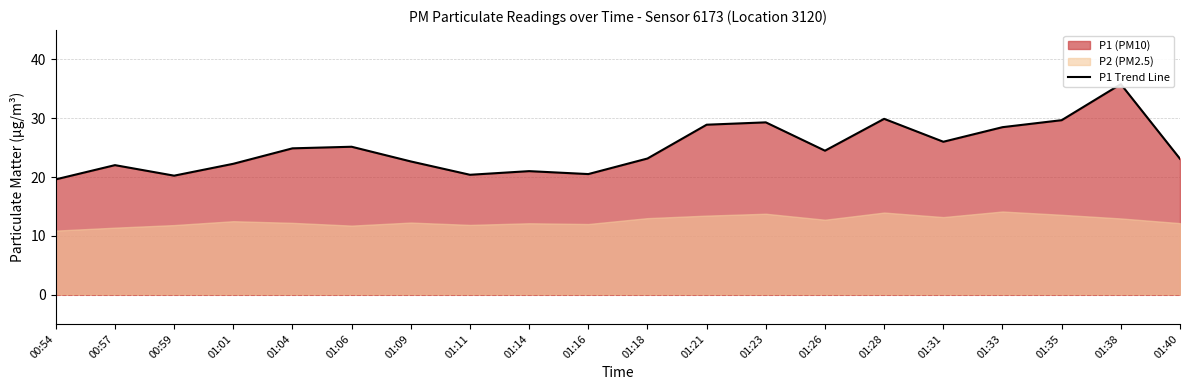

Reading right to left, what are all the values shown in this chart?

23.1	35.8	29.7	28.5	26.0	29.9	24.5	29.3	28.9	23.1	20.5	21.0	20.4	22.6	25.1	24.9	22.2	20.2	22.0	19.6